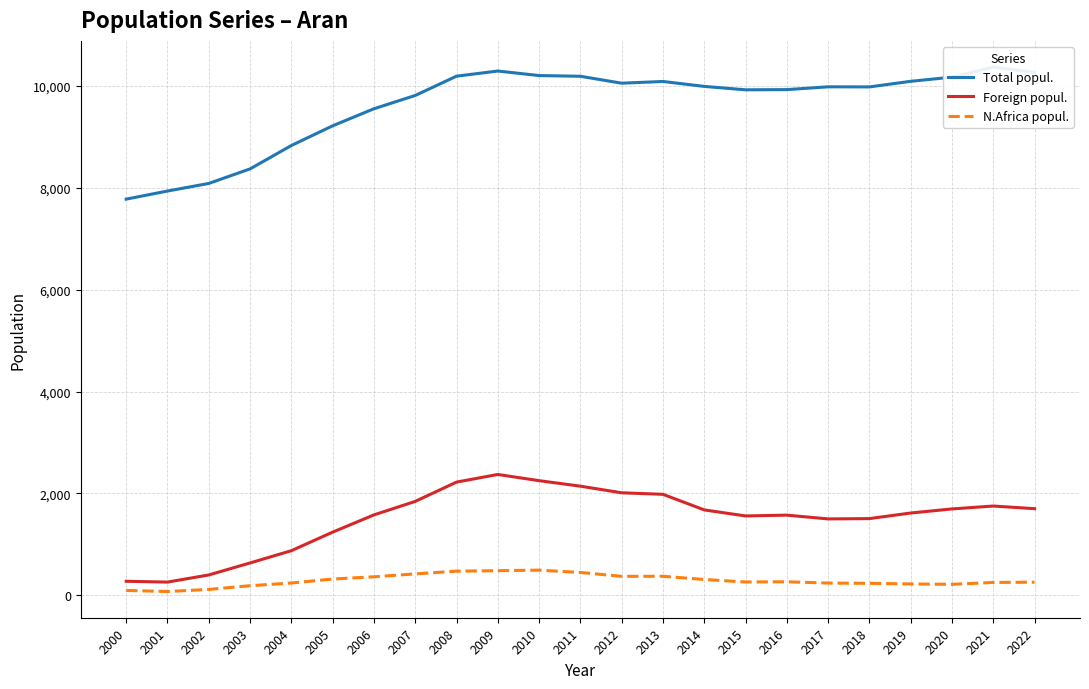

What is the total value across all series at 2019?

11927